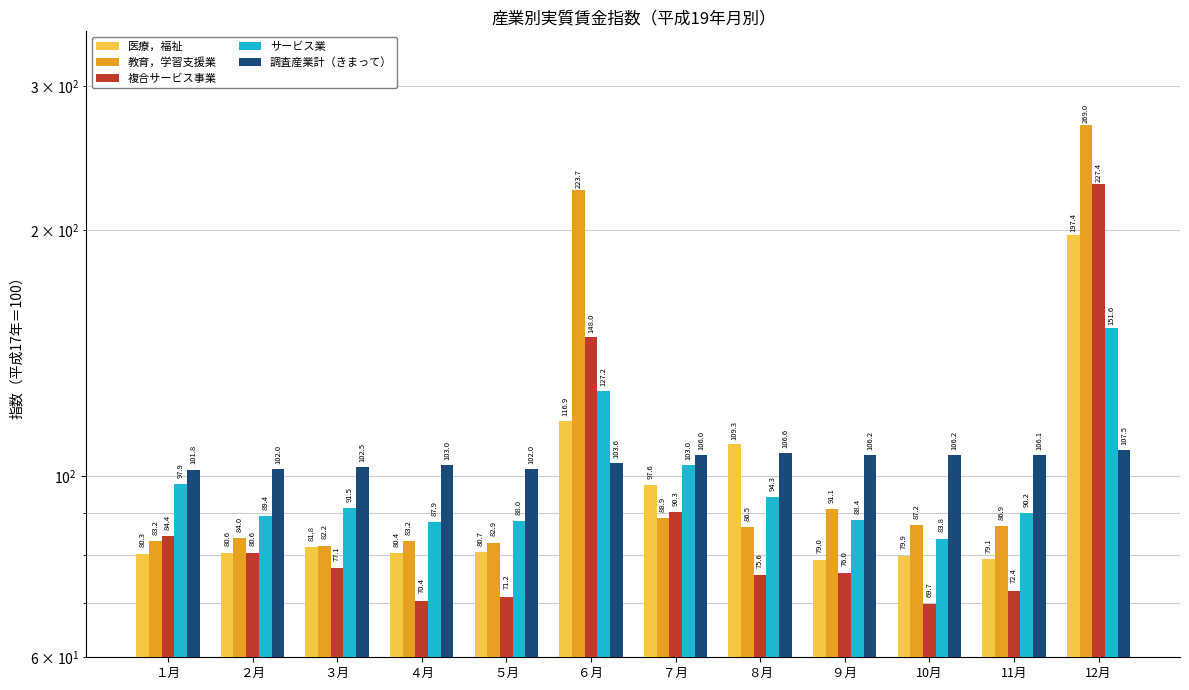

Reading left to right, list all the values displayed in this chart.

医療，福祉: 80.3	80.6	81.8	80.4	80.7	116.9	97.6	109.3	79.0	79.9	79.1	197.4
教育，学習支援業: 83.2	84.0	82.2	83.2	82.9	223.7	88.9	86.5	91.1	87.2	86.9	269.0
複合サービス事業: 84.4	80.6	77.1	70.4	71.2	148.0	90.3	75.6	76.0	69.7	72.4	227.4
サービス業: 97.9	89.4	91.5	87.9	88.0	127.2	103.0	94.3	88.4	83.8	90.2	151.6
調査産業計（きまって）: 101.8	102.0	102.5	103.0	102.0	103.6	106.0	106.6	106.2	106.2	106.1	107.5